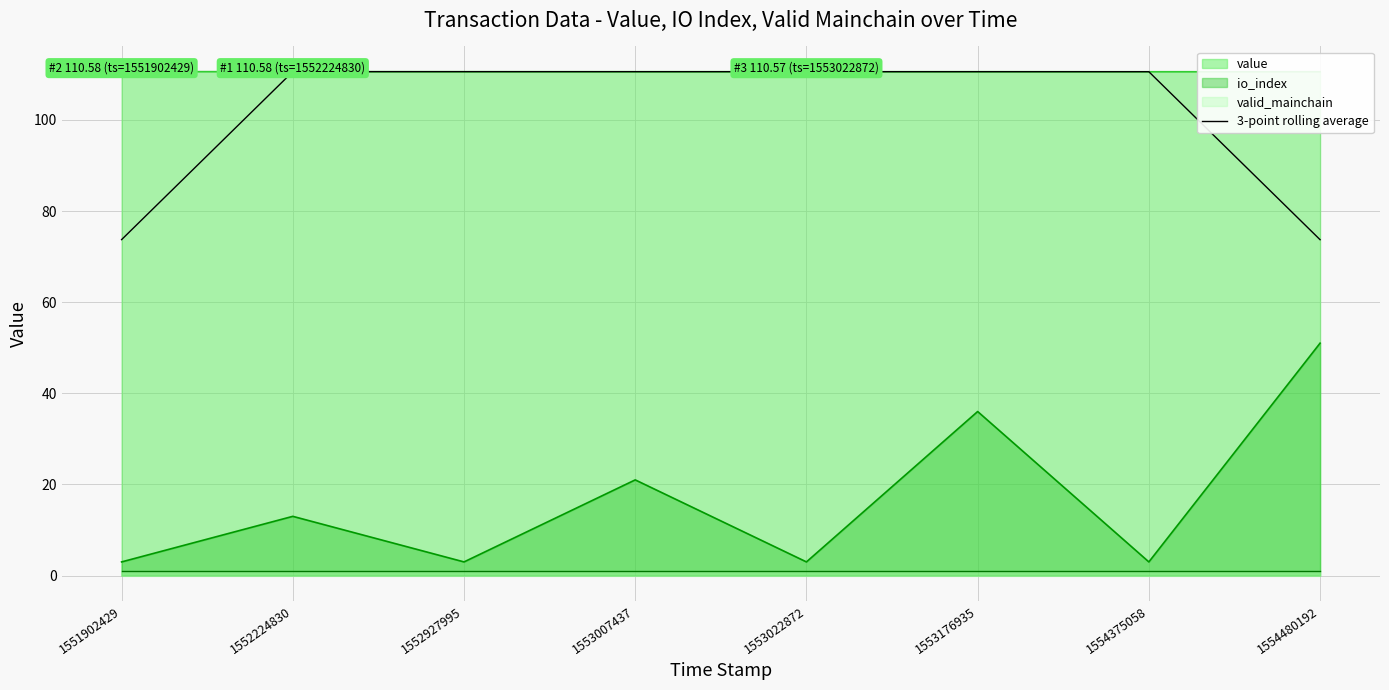

How many data points are less than 110?

2